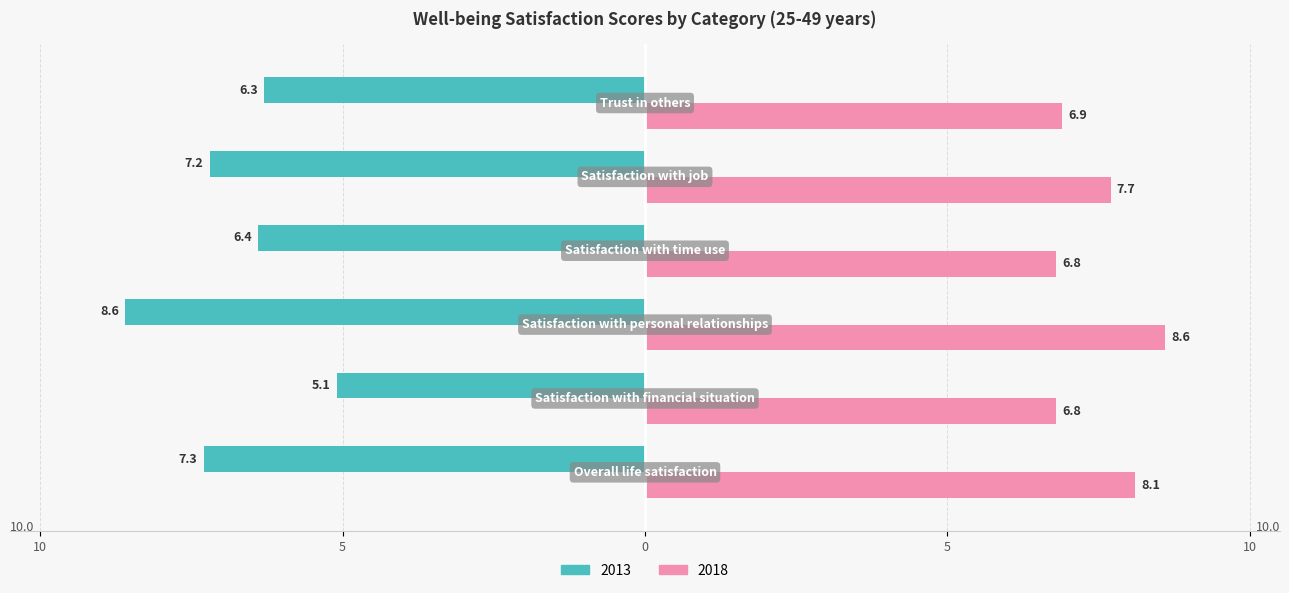

What position from the right is Satisfaction with financial situation?

5